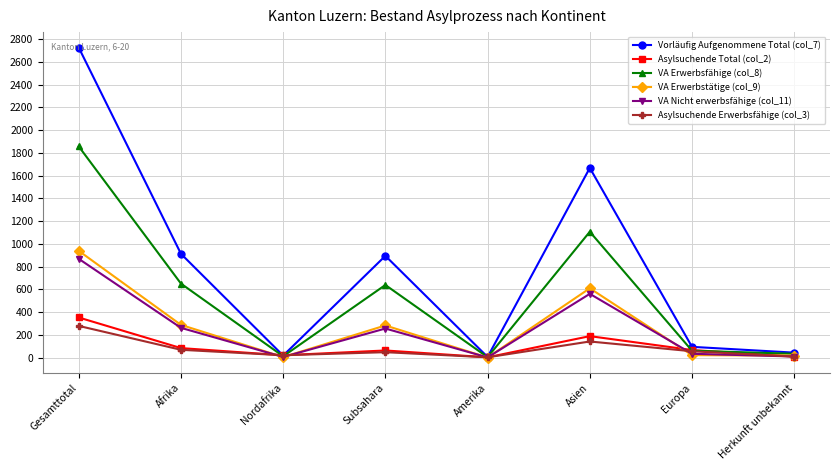

The VA Erwerbstätige (col_9) series shows 283 at Subsahara. True or false?

True